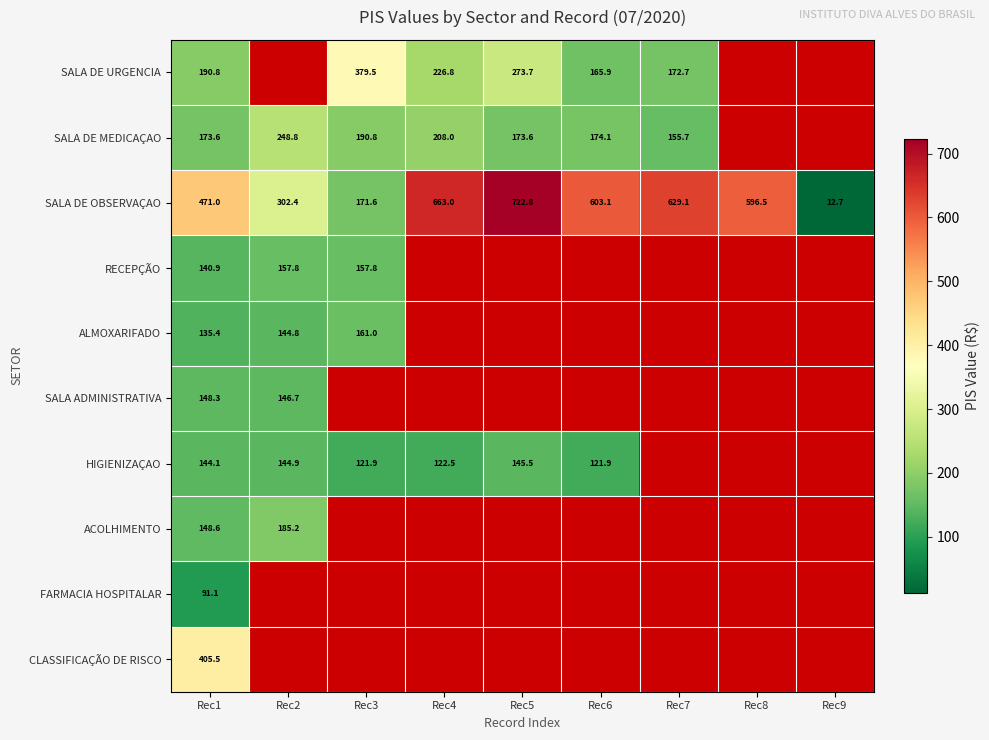

The SALA DE MEDICAÇAO series shows 323.7 at Rec3. True or false?

False